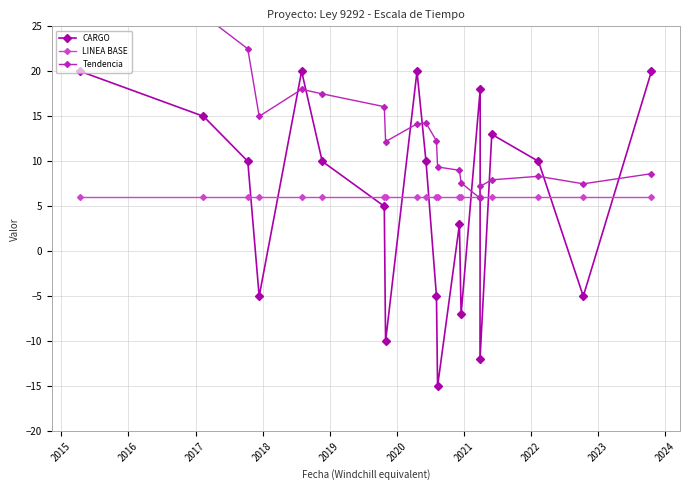

What is the average value of the LINEA BASE series?

6